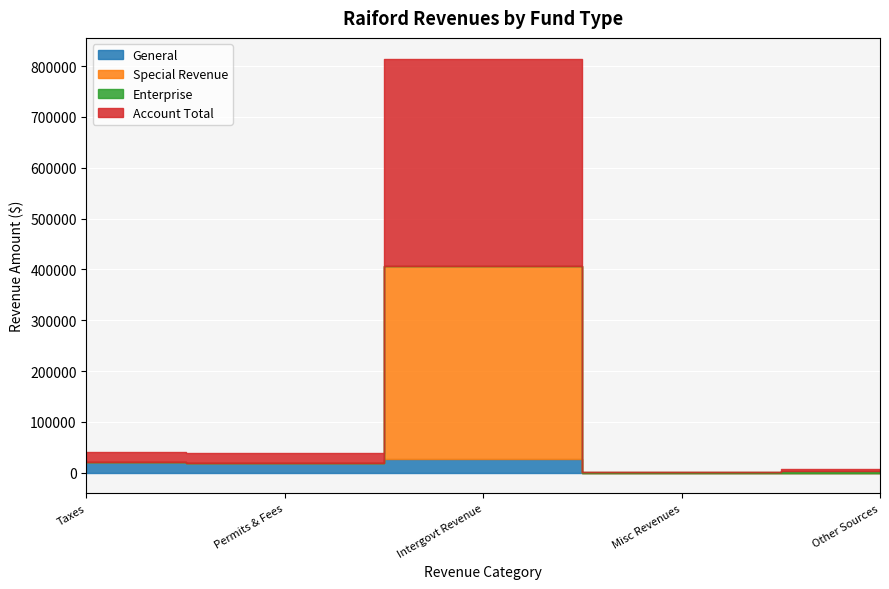

How many intersections are there between Intergovernmental Revenue and Taxes?

1